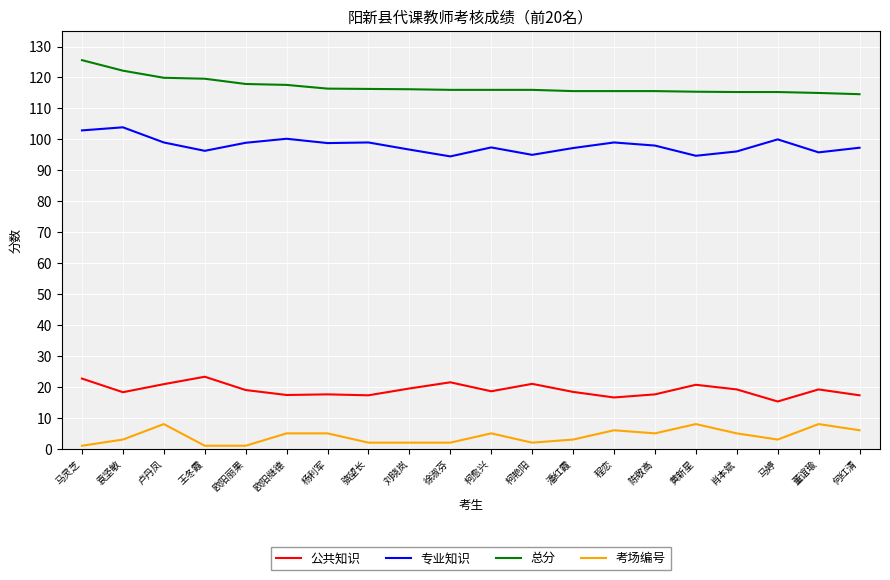

What is the approximate value of 公共知识 at 杨利军?

17.6